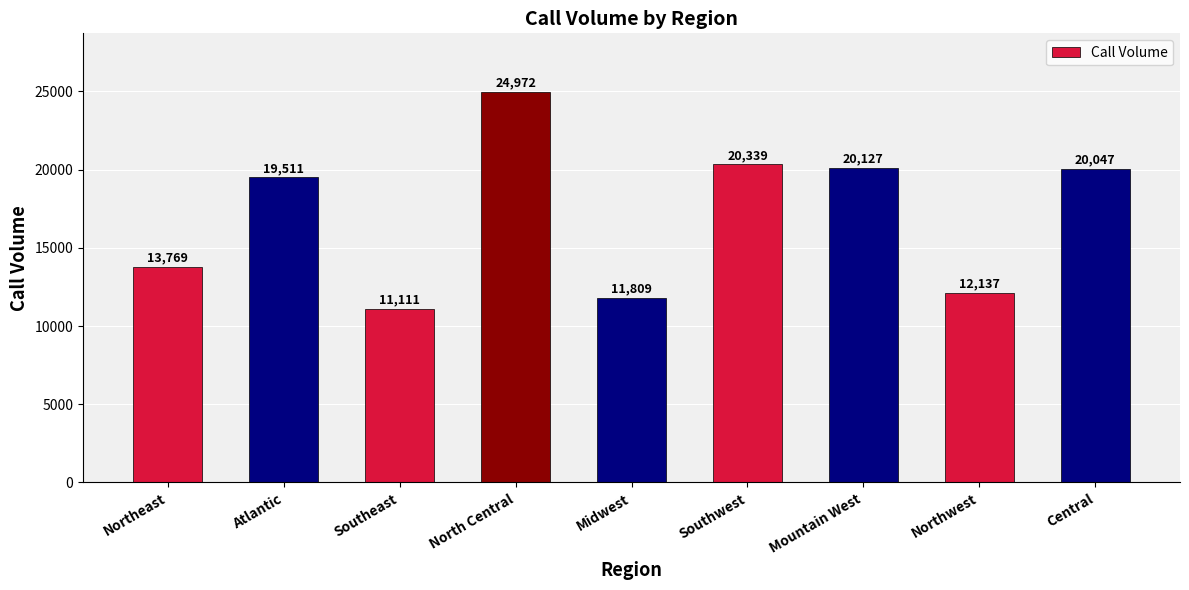

Reading left to right, what are all the values shown in this chart?

13769	19511	11111	24972	11809	20339	20127	12137	20047